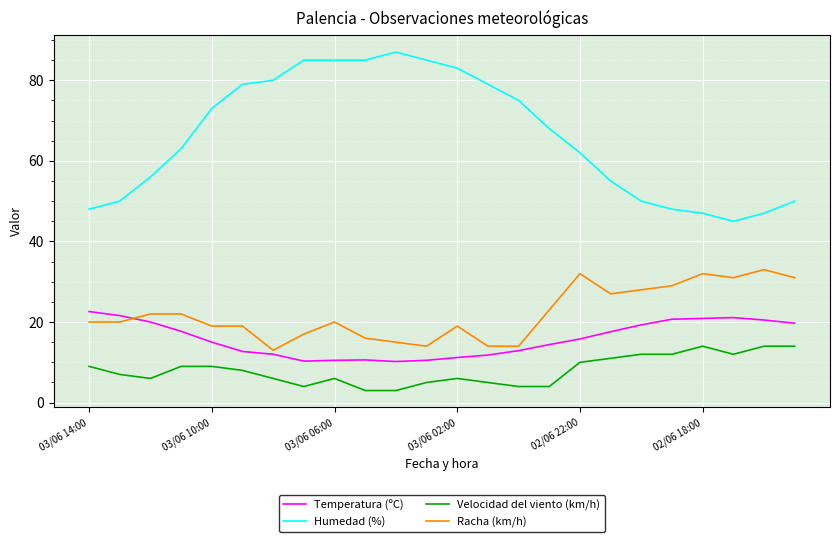

Which series has the widest spread of values?

Humedad (%)